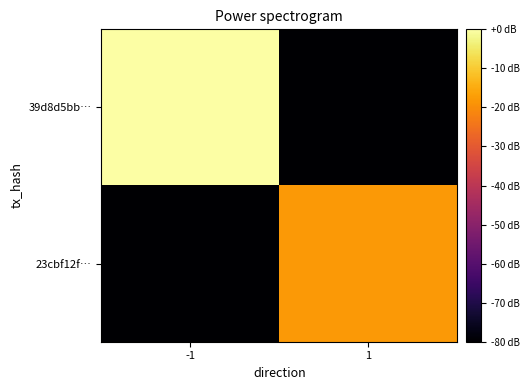

Between -1 and 1, which is larger?

-1